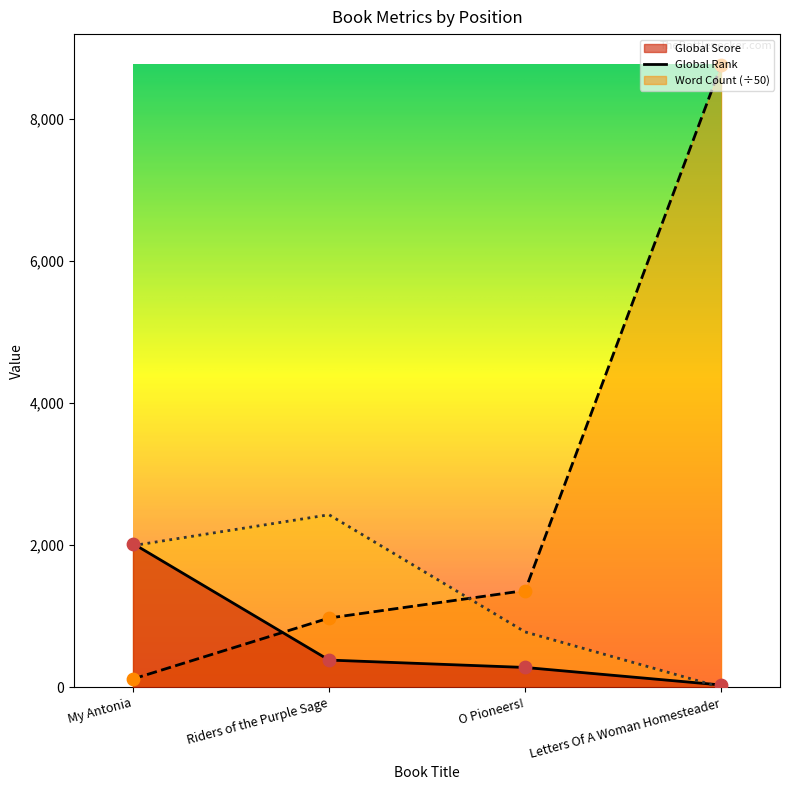

Which series has the largest total across all categories?

Global Rank